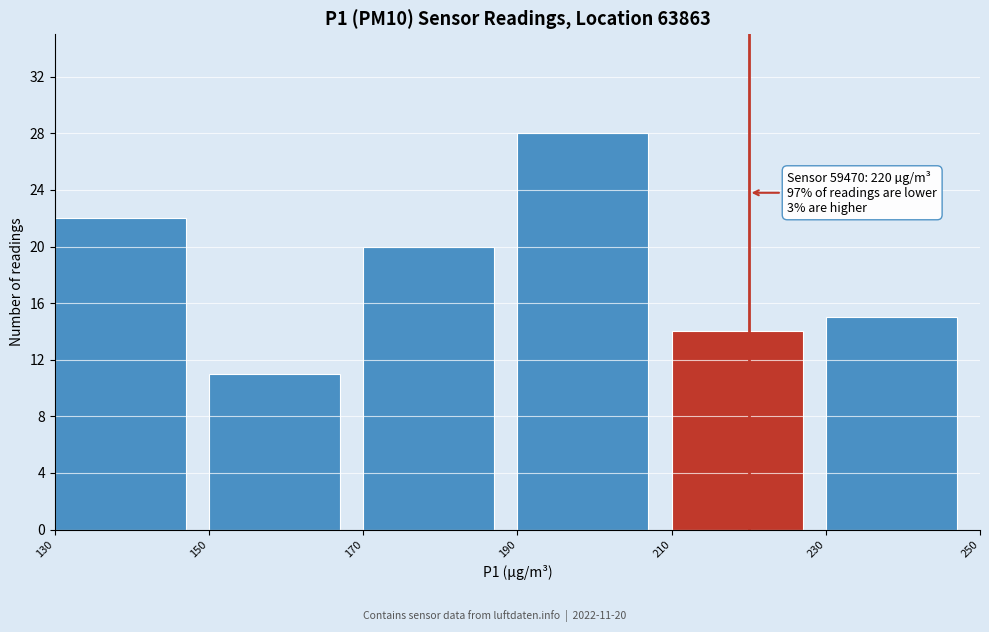

Over which range of the x-axis is the bar tallest?

190 to 210